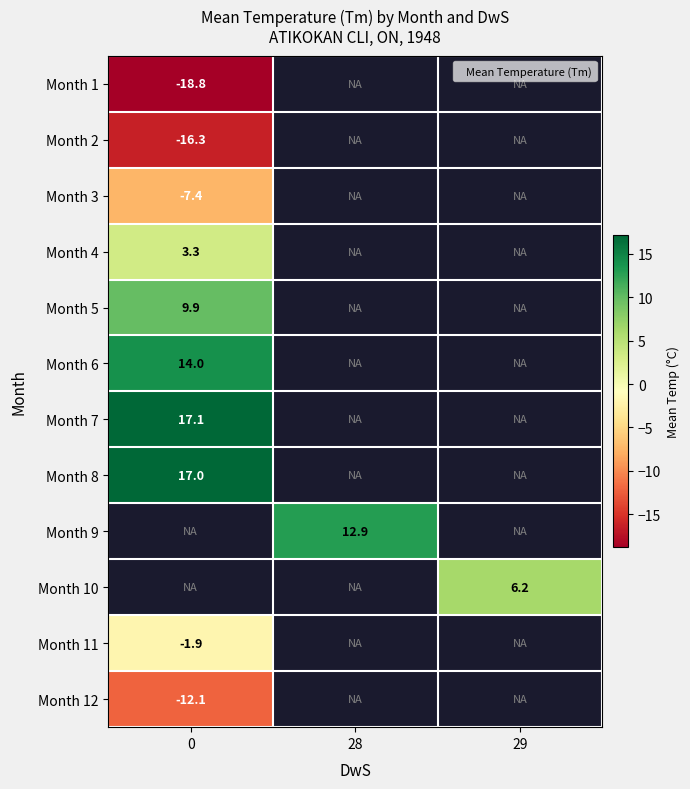

The value of Month 3 at 0 is -4.3. True or false?

False